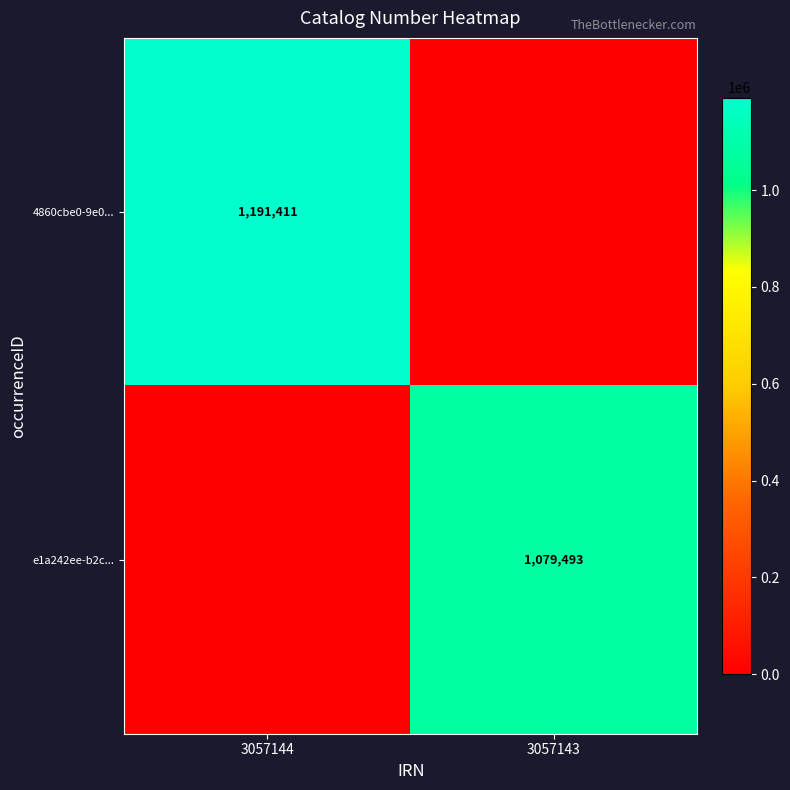

Is the value of e1a242ee-b2c... at 3057143 greater than the value of 4860cbe0-9e0... at 3057144?

No